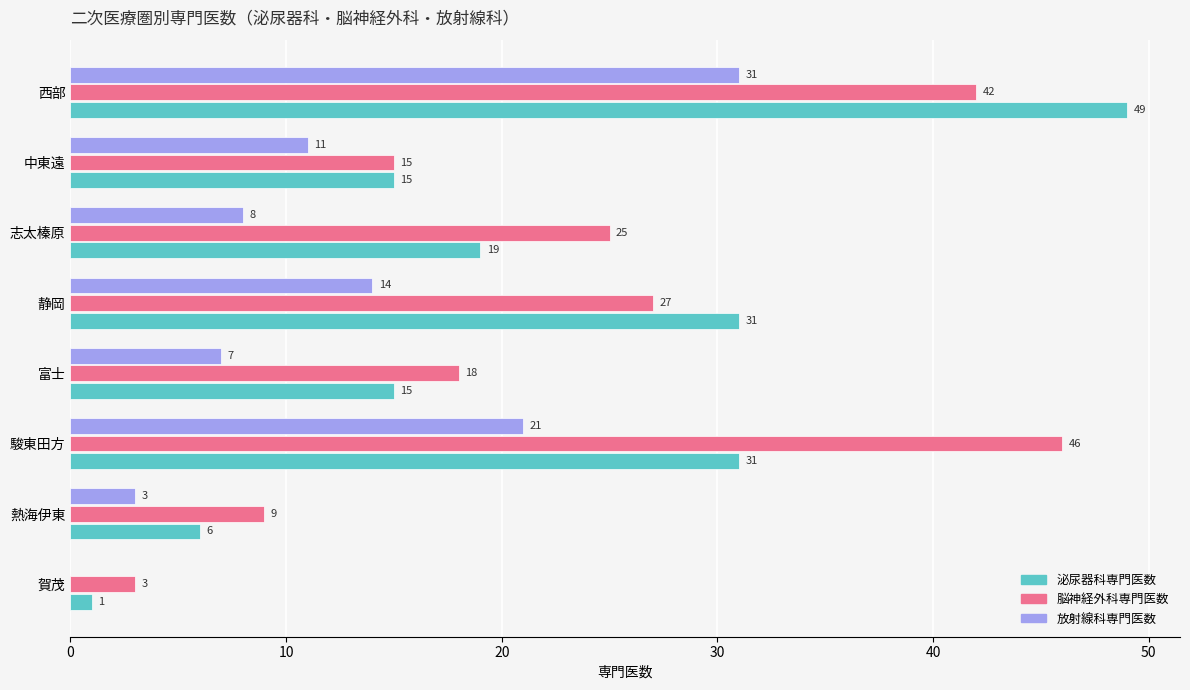

Which series has the largest total across all categories?

脳神経外科専門医数